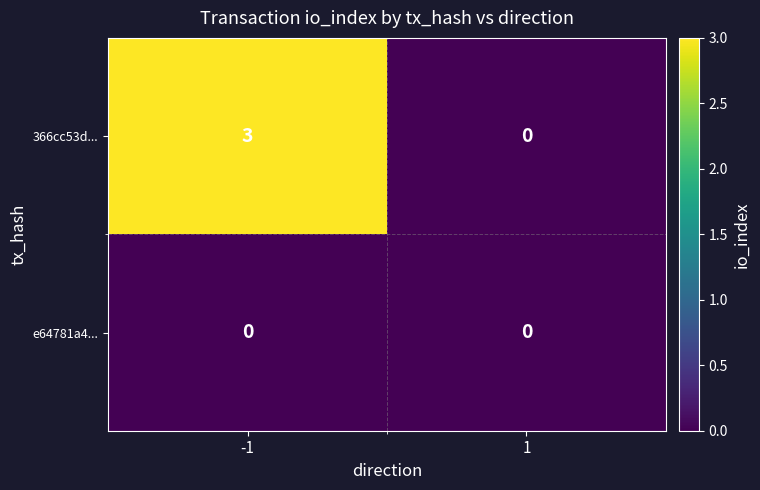

Count the number of categories in the chart.

2